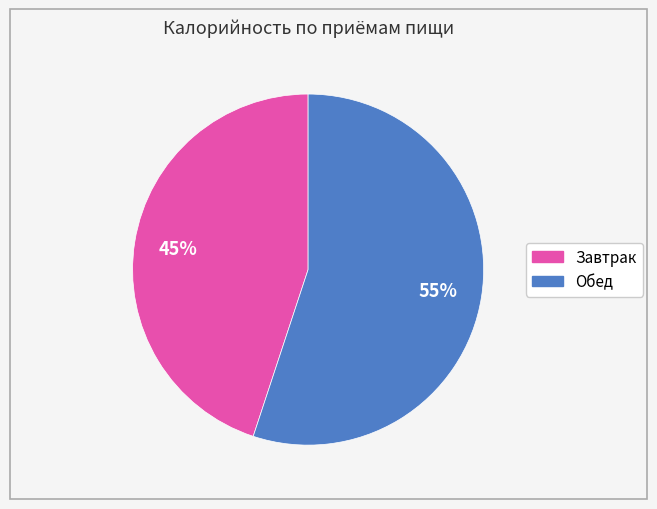

Is it true that Завтрак is 45% of the pie?

True